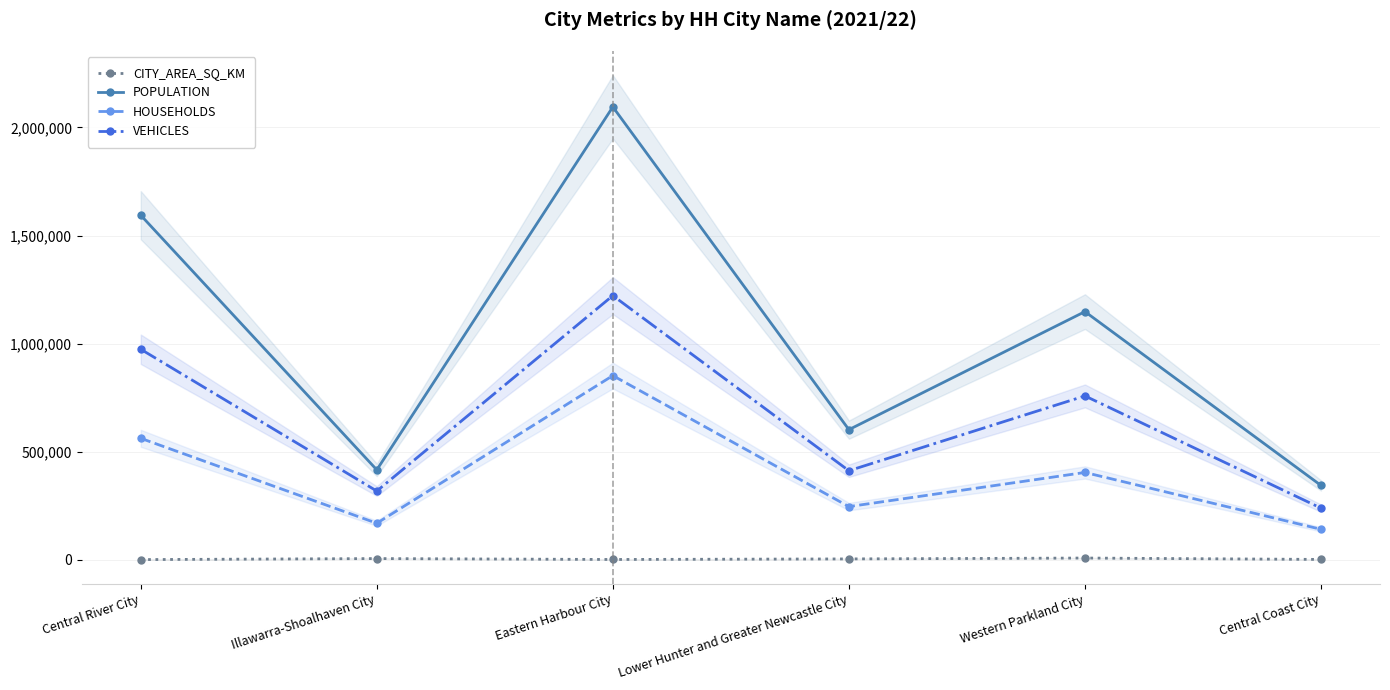

Which series has the largest range (max minus min)?

POPULATION